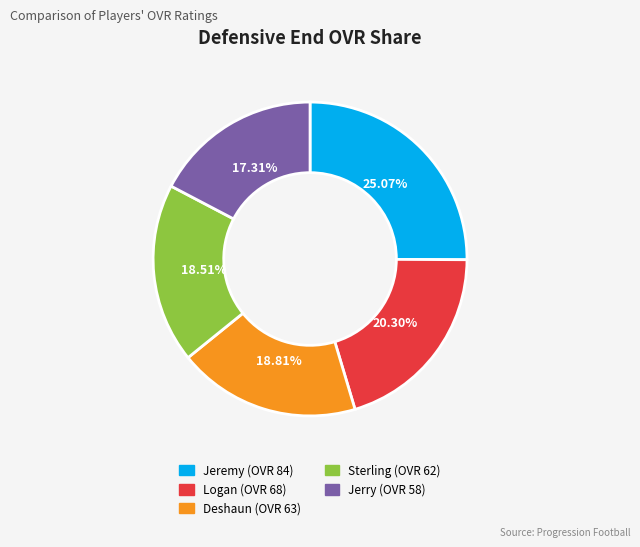

Approximately how many times larger is the value at Deshaun compared to Jeremy?

0.8